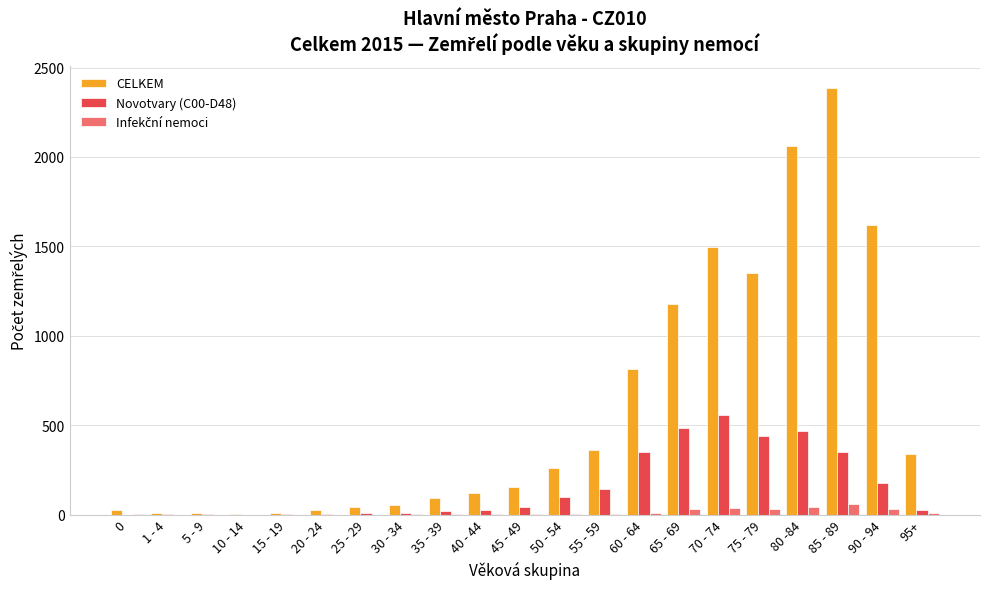

Which series has the largest total across all categories?

CELKEM